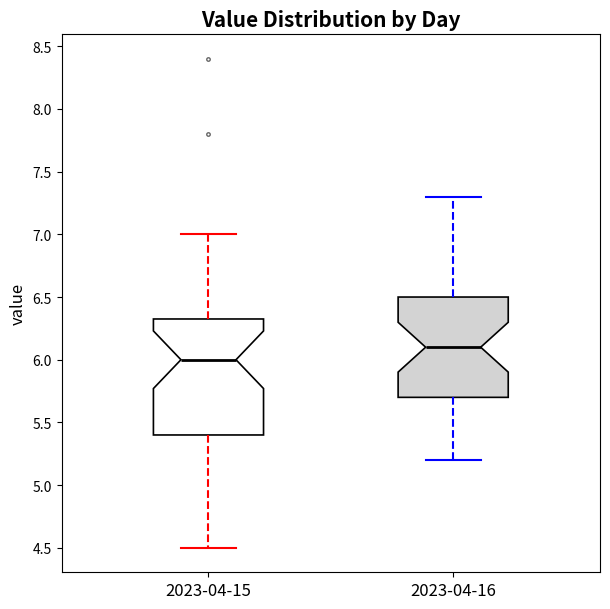

Reading left to right, transcribe this box plot: for each box, give where its median line is, the range the box spans, and where its two whiskers end, as read against the y-axis. The values are not printed on the chart, so give them approximately, as read against the axis.

2023-04-15: median 6.00, box 5.40 to 6.35, whiskers 4.50 to 7.00
2023-04-16: median 6.10, box 5.70 to 6.50, whiskers 5.20 to 7.30